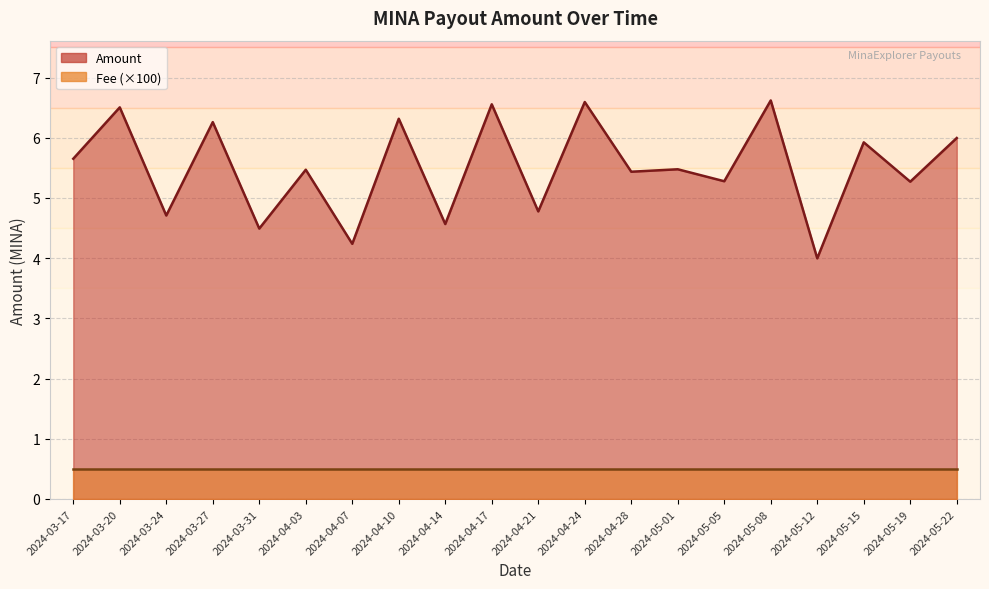

Reading left to right, list all the values displayed in this chart.

5.7	6.5	4.7	6.3	4.5	5.5	4.2	6.3	4.6	6.6	4.8	6.6	5.4	5.5	5.3	6.6	4.0	5.9	5.3	6.0